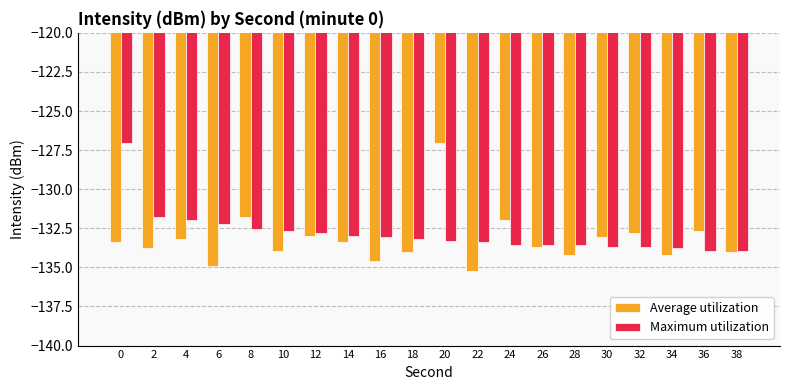

The value of Maximum utilization at 4 is -212.8. True or false?

False